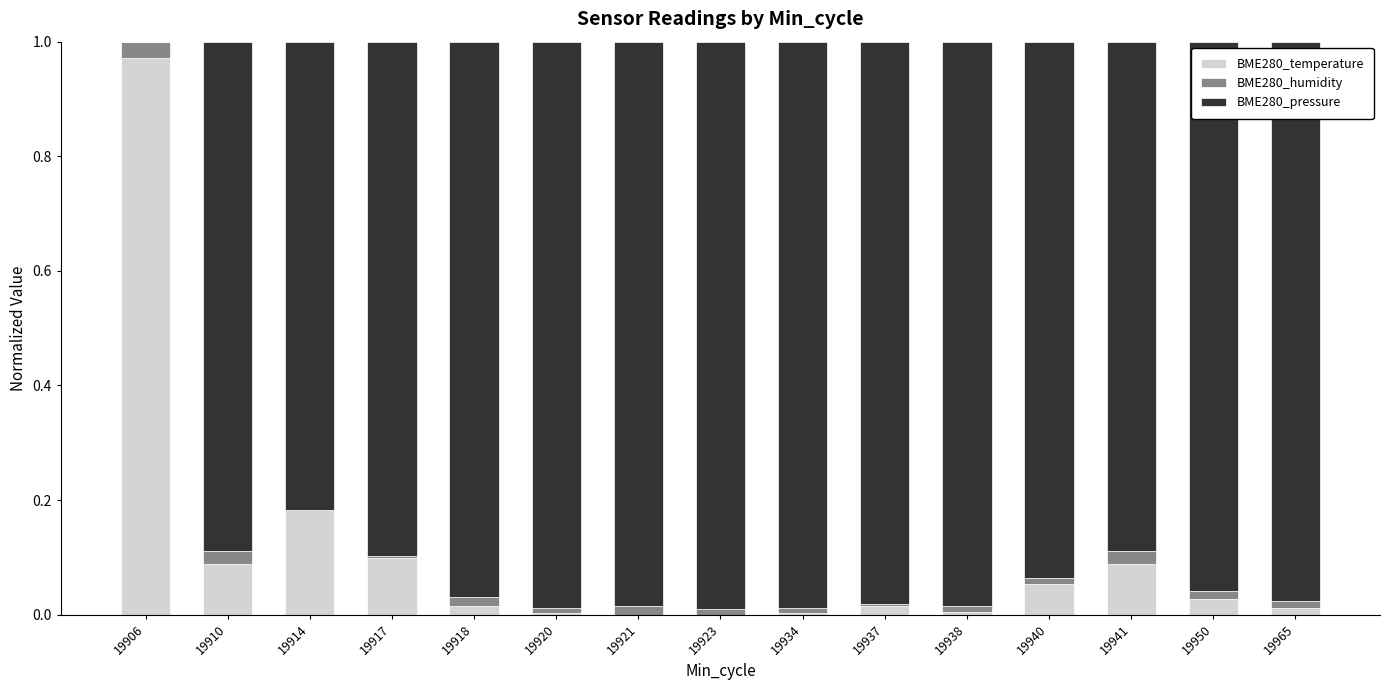

Count the number of data series in this chart.

3